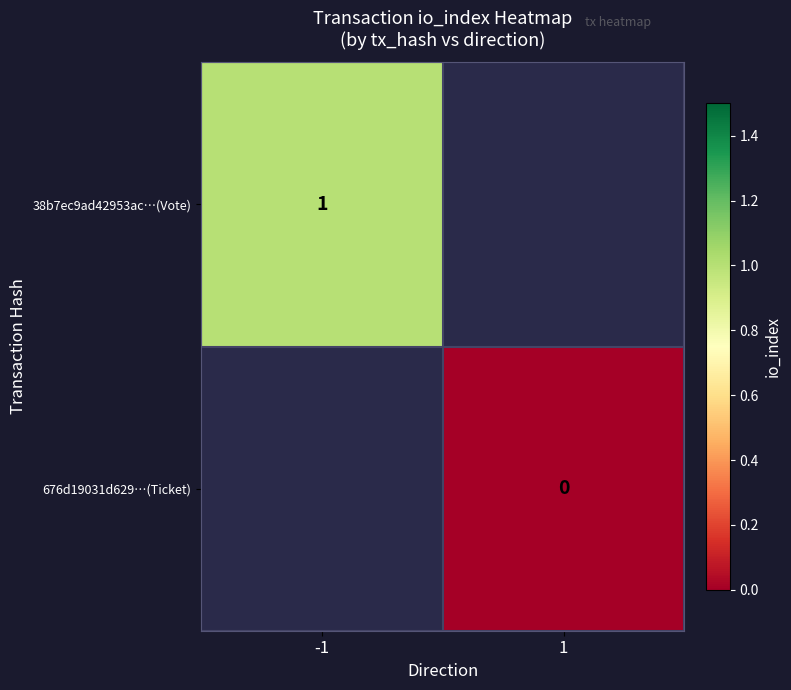

Is it true that 38b7ec9ad42953ac…(Vote) equals 1 at -1?

True